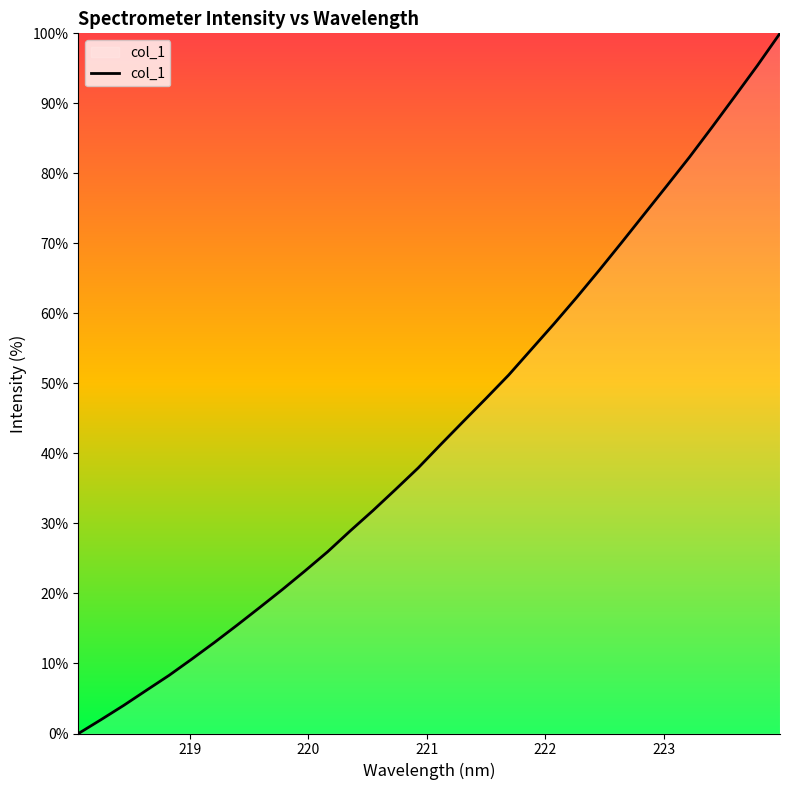

What is the difference between the maximum and minimum values?

100.0